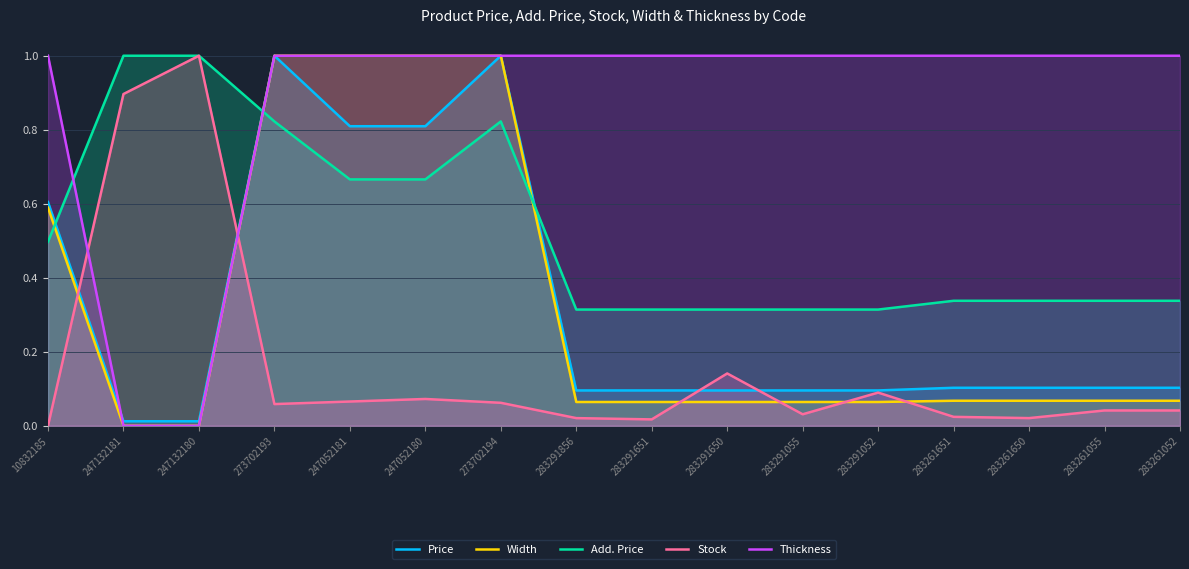

Reading left to right, extract all data points from this chart.

Price: 0.6	0.0	0.0	1.0	0.8	0.8	1.0	0.1	0.1	0.1	0.1	0.1	0.1	0.1	0.1	0.1
Width: 0.6	0.0	0.0	1.0	1.0	1.0	1.0	0.1	0.1	0.1	0.1	0.1	0.1	0.1	0.1	0.1
Add. Price: 0.5	1.0	1.0	0.8	0.7	0.7	0.8	0.3	0.3	0.3	0.3	0.3	0.3	0.3	0.3	0.3
Stock: 0.0	0.9	1.0	0.1	0.1	0.1	0.1	0.0	0.0	0.1	0.0	0.1	0.0	0.0	0.0	0.0
Thickness: 1.0	0.0	0.0	1.0	1.0	1.0	1.0	1.0	1.0	1.0	1.0	1.0	1.0	1.0	1.0	1.0